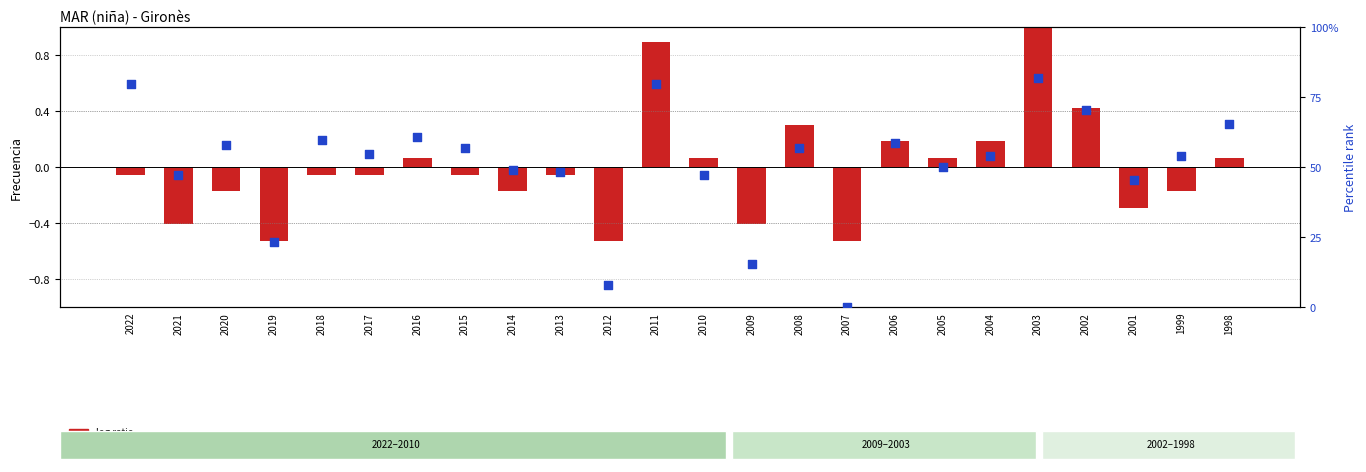

Which series contains the lowest Y value?

log ratio